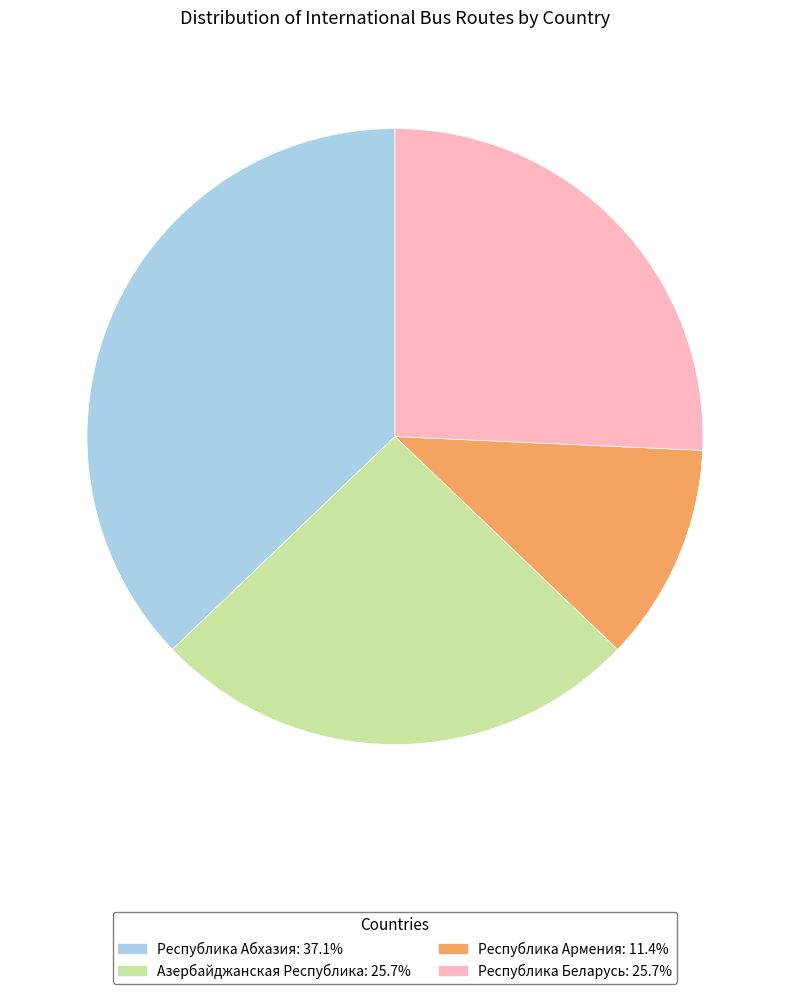

Do Республика Армения and Республика Абхазия together represent more than half of the pie?

No